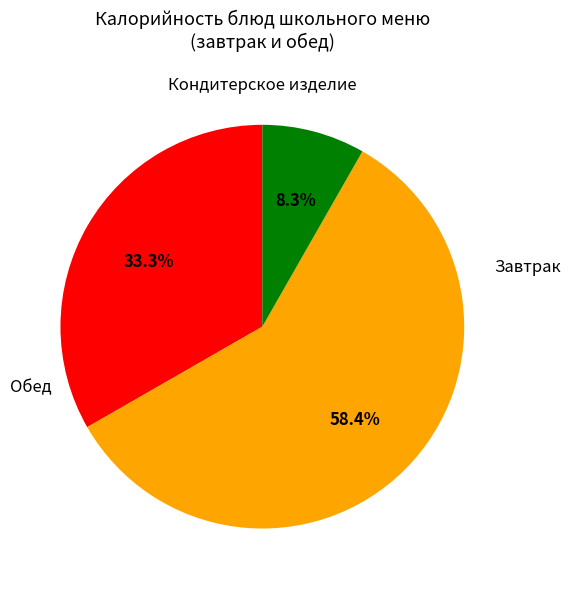

Does any single category account for the majority?

Yes